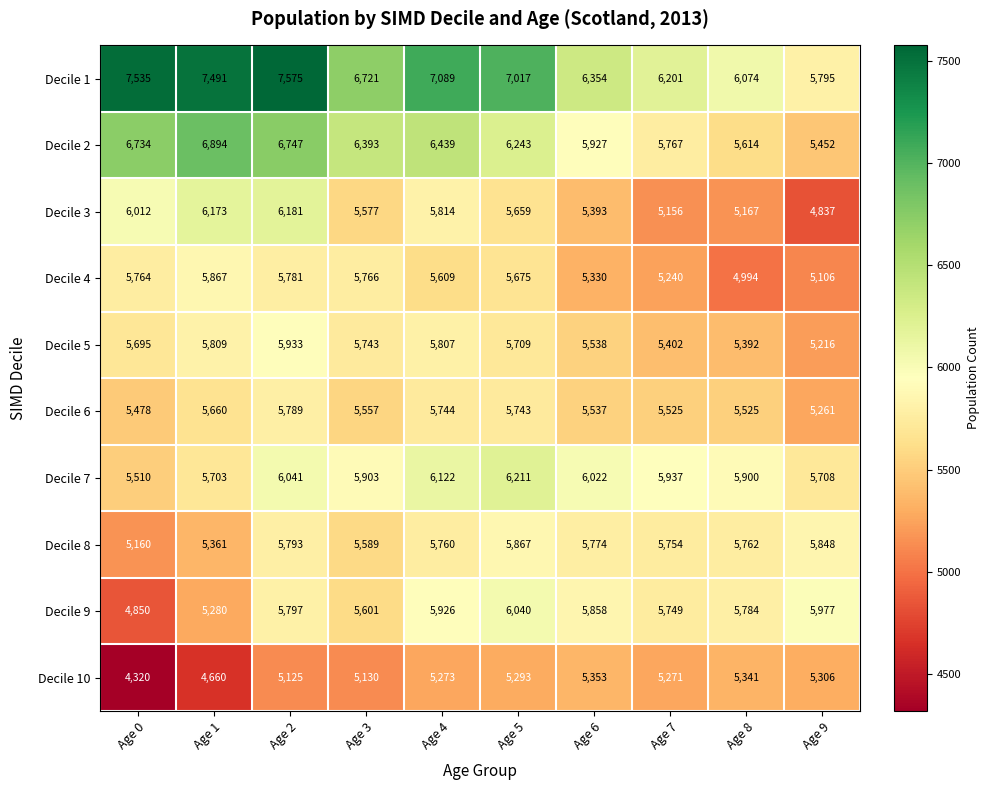

Where is Decile 3 nearest to the value 5509?

Age 3